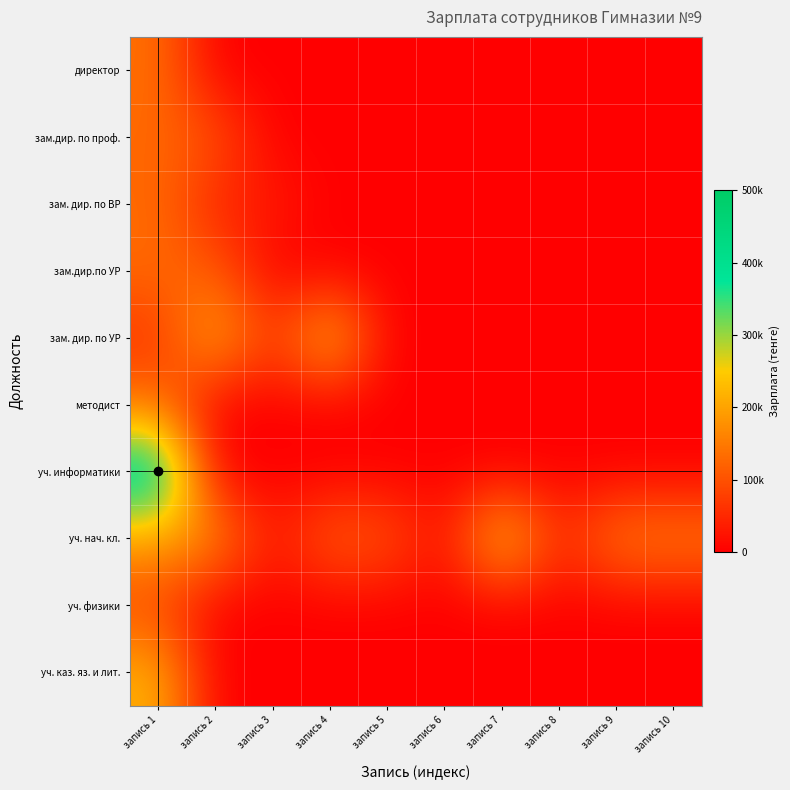

Between запись 4 and запись 10, which series saw the biggest shift?

зам. дир. по УР